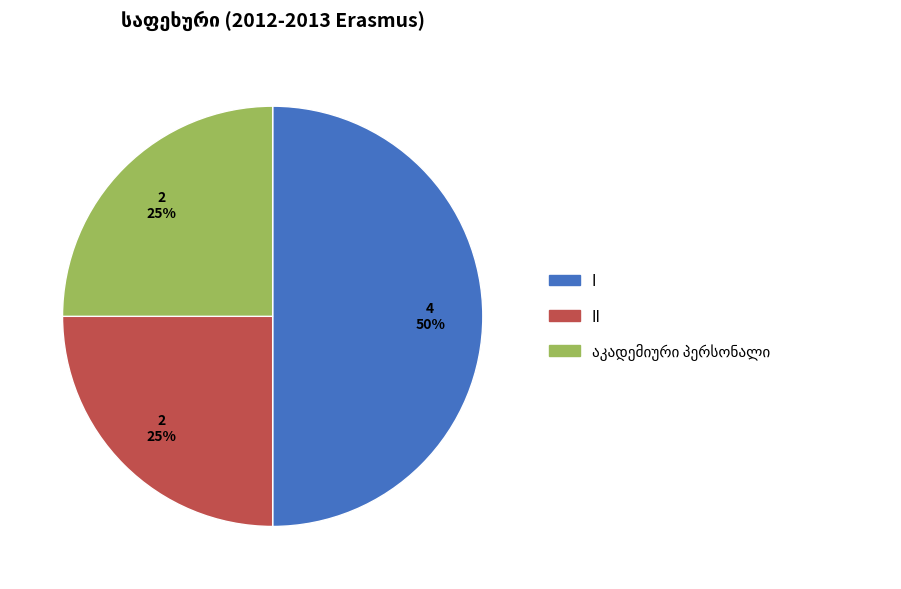

To the nearest percent, what is the average slice percentage?

33%